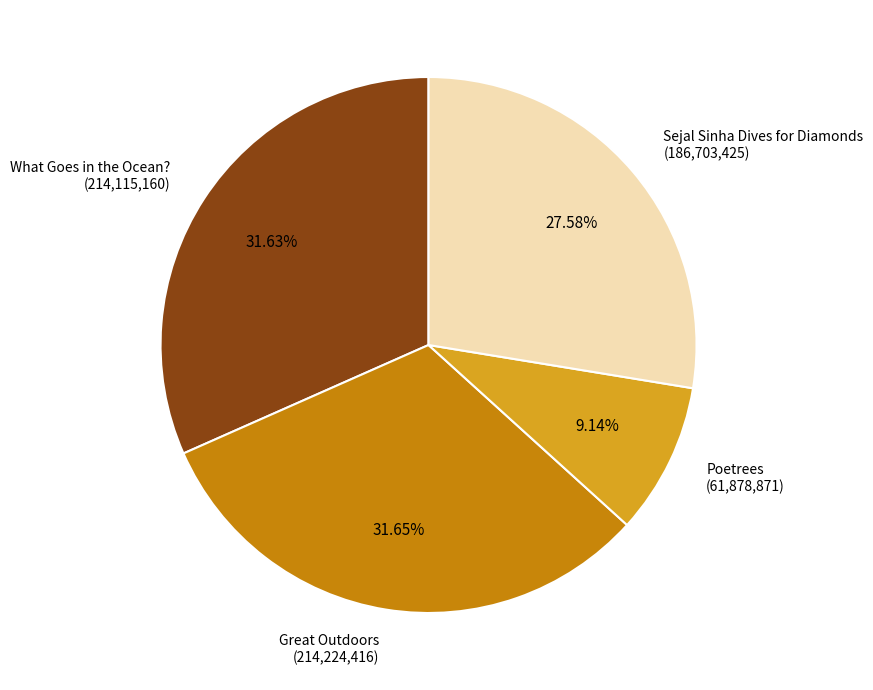

Is there a majority slice in this chart?

No